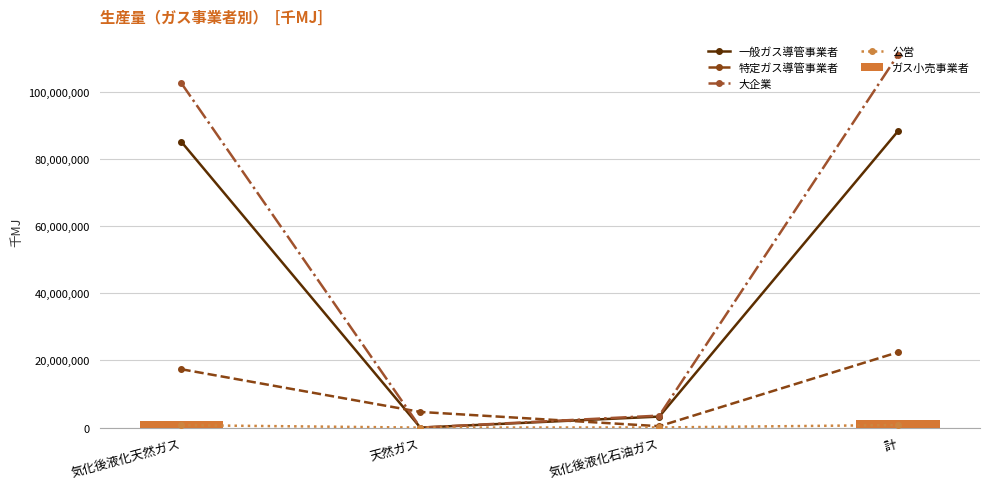

Is the value of 特定ガス導管事業者 at 計 greater than the value of ガス小売事業者 at 天然ガス?

Yes